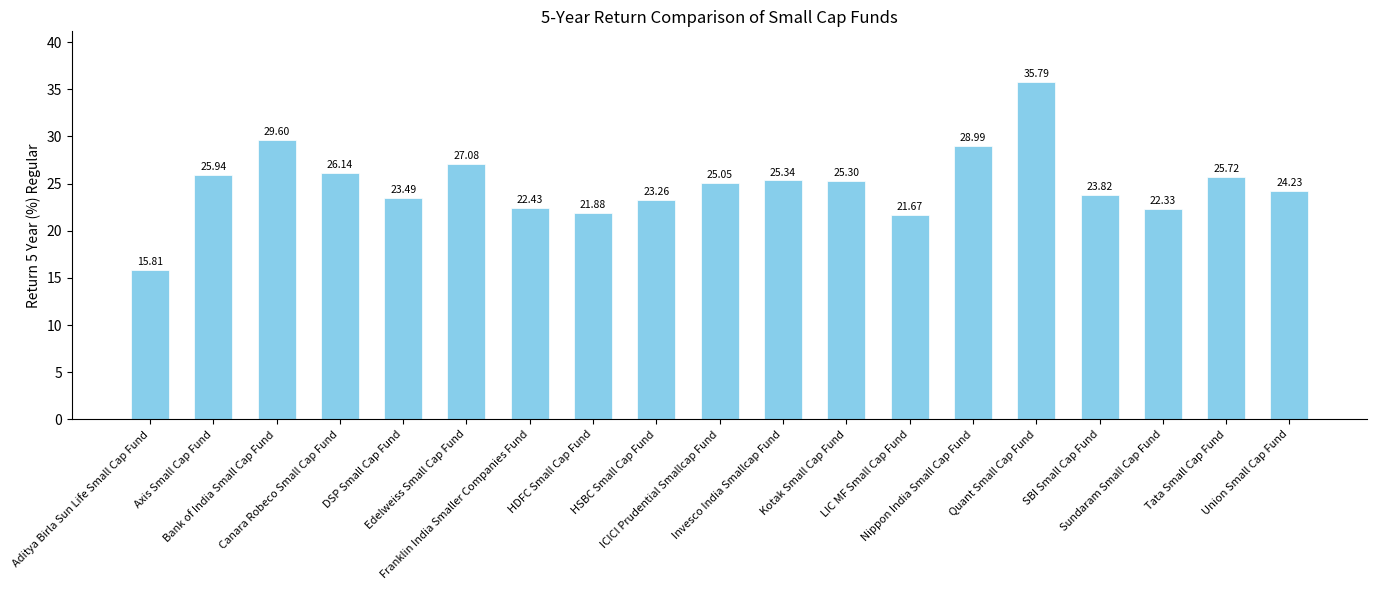

Rank the categories by value from highest to lowest.

Quant Small Cap Fund, Bank of India Small Cap Fund, Nippon India Small Cap Fund, Edelweiss Small Cap Fund, Canara Robeco Small Cap Fund, Axis Small Cap Fund, Tata Small Cap Fund, Invesco India Smallcap Fund, Kotak Small Cap Fund, ICICI Prudential Smallcap Fund, Union Small Cap Fund, SBI Small Cap Fund, DSP Small Cap Fund, HSBC Small Cap Fund, Franklin India Smaller Companies Fund, Sundaram Small Cap Fund, HDFC Small Cap Fund, LIC MF Small Cap Fund, Aditya Birla Sun Life Small Cap Fund